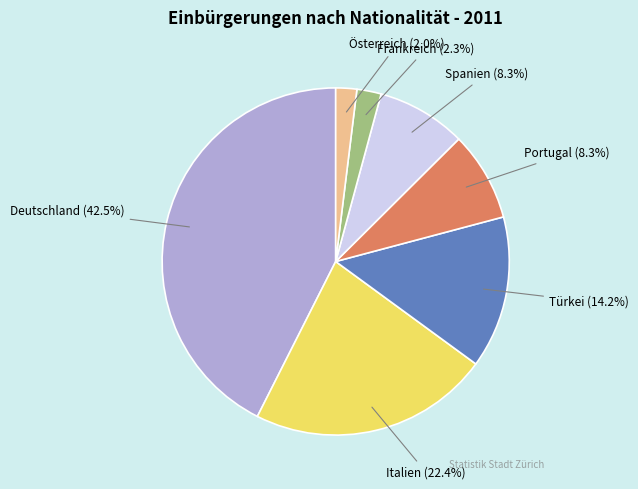

How many segments does this pie chart have?

7